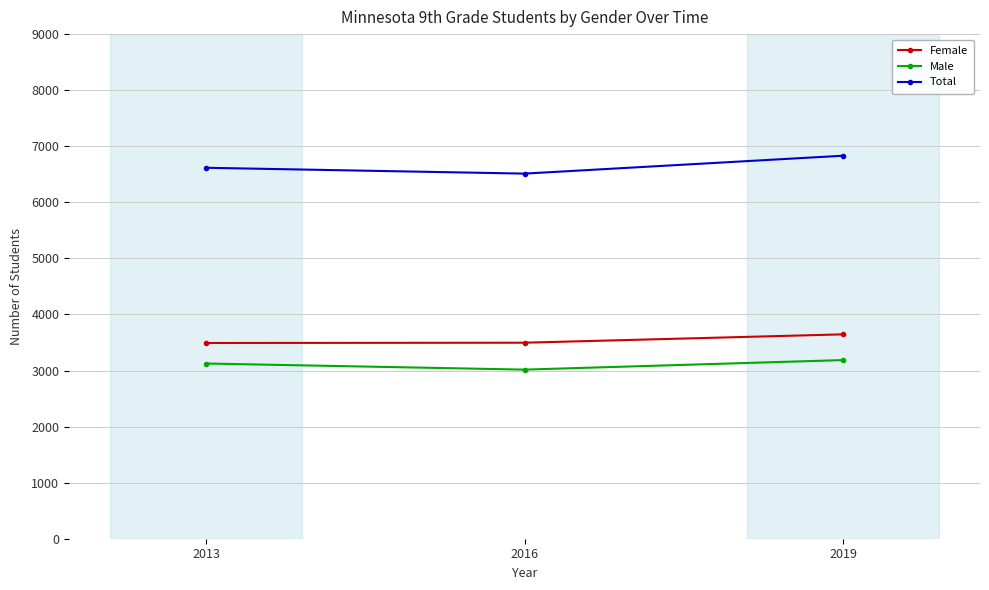

At which category does the chart reach its peak across all series?

2019